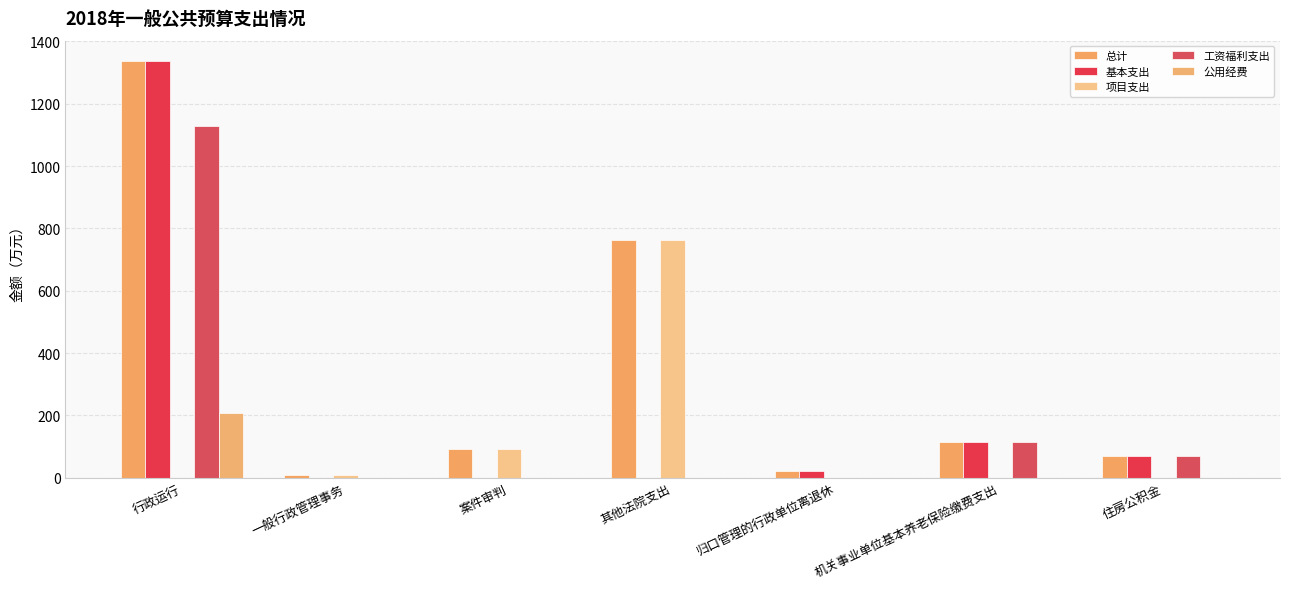

Reading left to right, what are all the values shown in this chart?

总计: 行政运行=1335.8	一般行政管理事务=8.0	案件审判=92.0	其他法院支出=763.7	归口管理的行政单位离退休=20.8	机关事业单位基本养老保险缴费支出=115.1	住房公积金=69.1
基本支出: 行政运行=1335.8	一般行政管理事务=0.0	案件审判=0.0	其他法院支出=0.0	归口管理的行政单位离退休=20.8	机关事业单位基本养老保险缴费支出=115.1	住房公积金=69.1
项目支出: 行政运行=0.0	一般行政管理事务=8.0	案件审判=92.0	其他法院支出=763.7	归口管理的行政单位离退休=0.0	机关事业单位基本养老保险缴费支出=0.0	住房公积金=0.0
工资福利支出: 行政运行=1127.8	一般行政管理事务=0.0	案件审判=0.0	其他法院支出=0.0	归口管理的行政单位离退休=0.0	机关事业单位基本养老保险缴费支出=115.1	住房公积金=69.1
公用经费: 行政运行=206.6	一般行政管理事务=0.0	案件审判=0.0	其他法院支出=0.0	归口管理的行政单位离退休=0.5	机关事业单位基本养老保险缴费支出=0.0	住房公积金=0.0